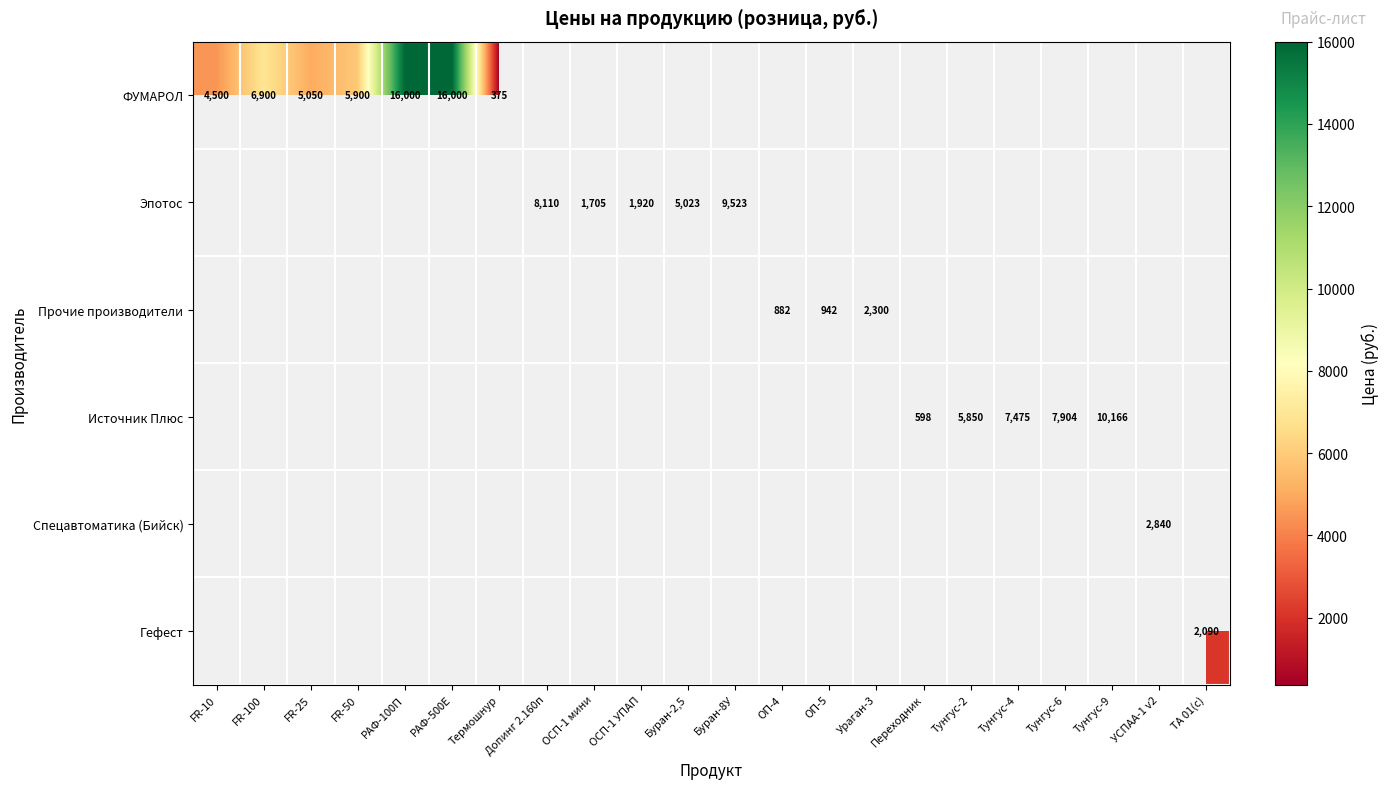

The Источник Плюс series shows 7475 at Тунгус-4. True or false?

True